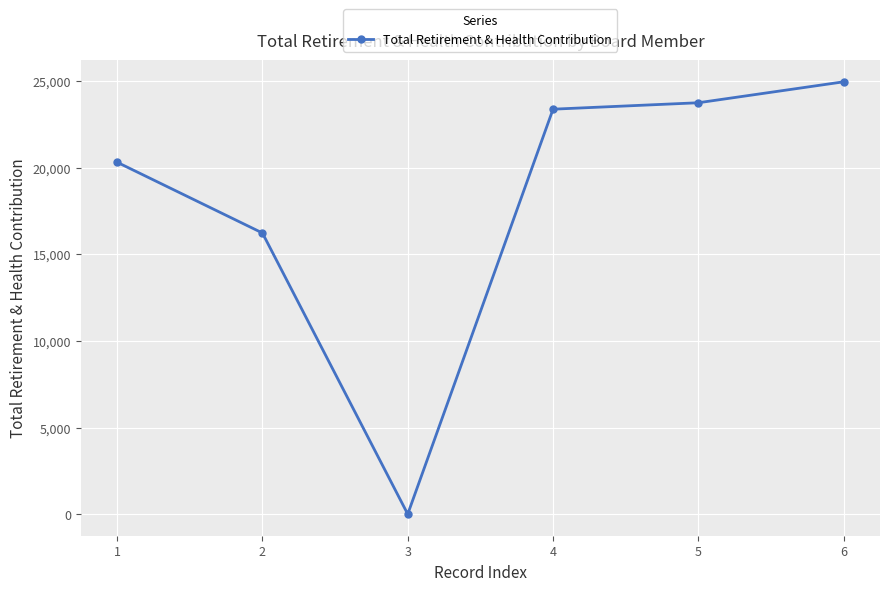

How many points are lower than both their immediate neighbors (excluding endpoints)?

1